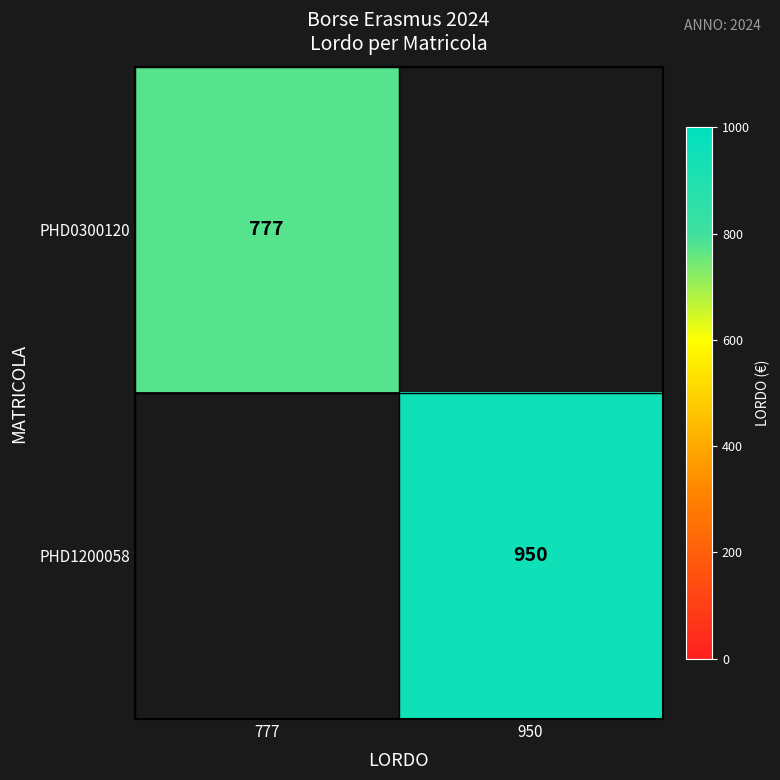

True or false: PHD1200058 has a value of 950 at 950.

True